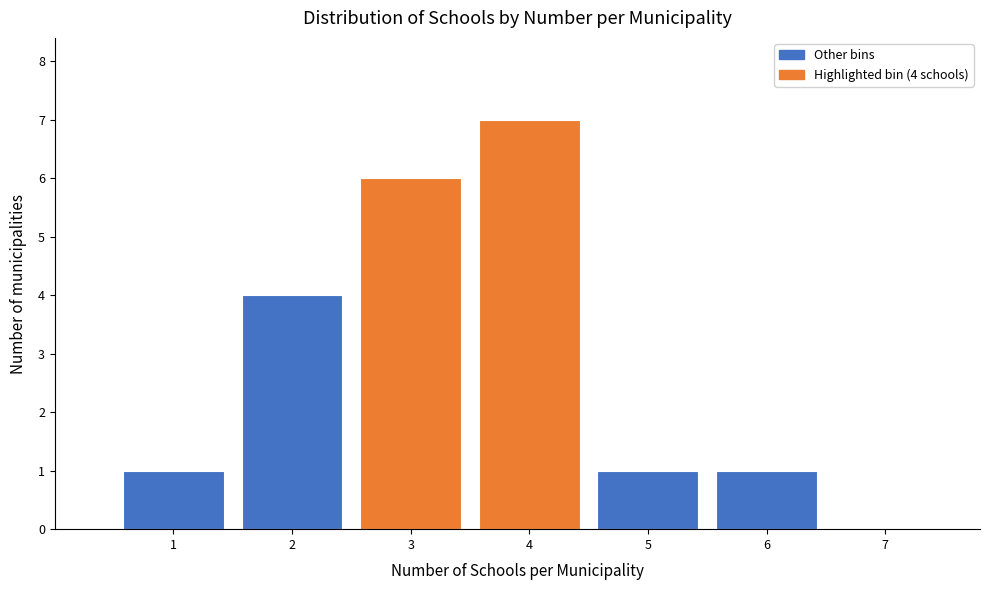

Reading right to left, list all the values displayed in this chart.

7=0	6=1	5=1	4=7	3=6	2=4	1=1